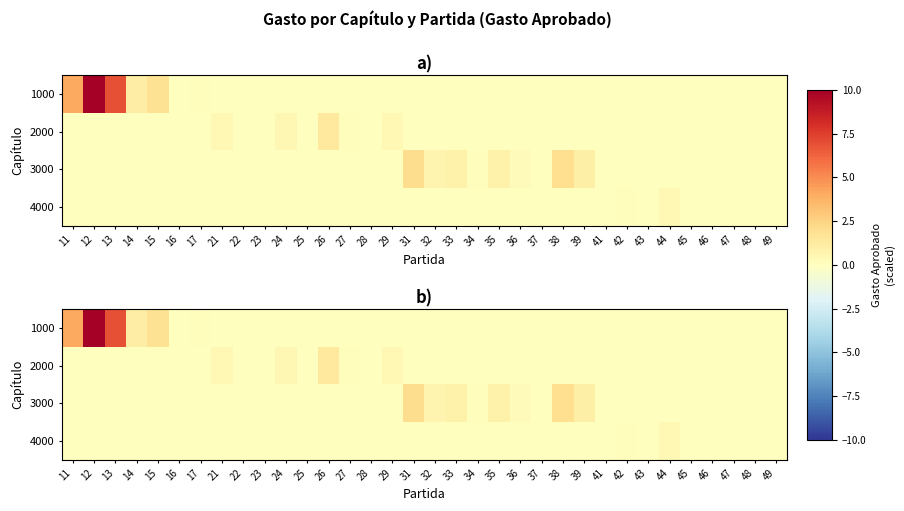

True or false: 2000 has a value of -0.4 at 23.

False